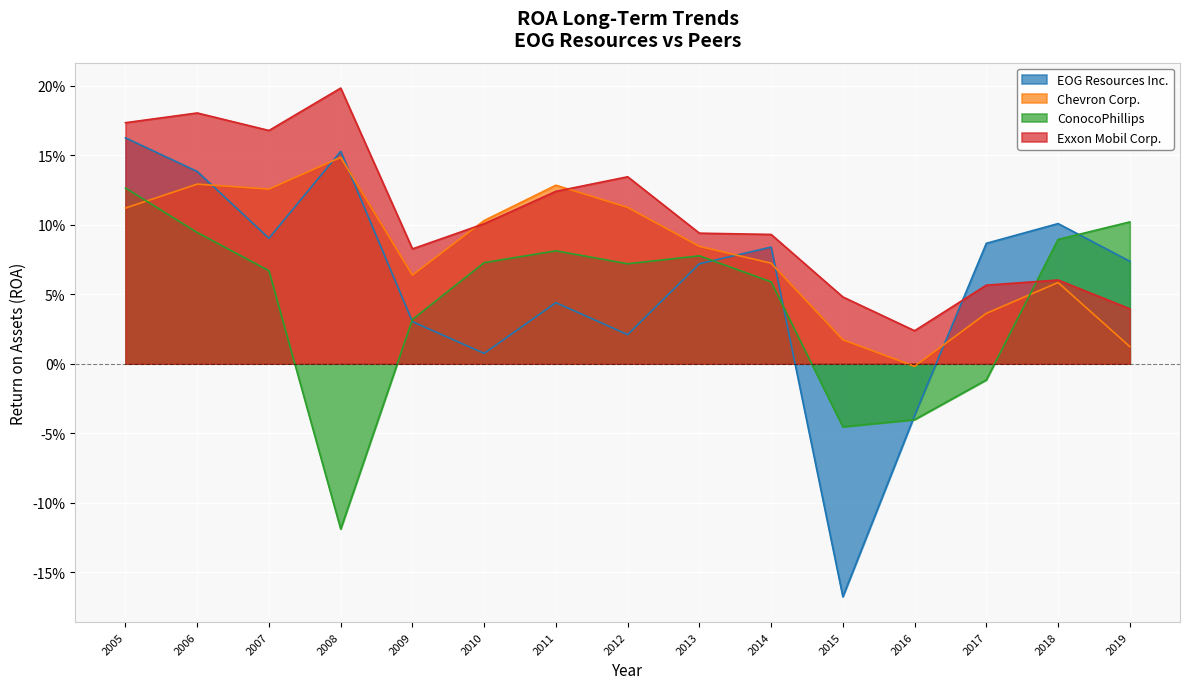

What are all the series names shown in the legend?

EOG Resources Inc., Chevron Corp., ConocoPhillips, Exxon Mobil Corp.